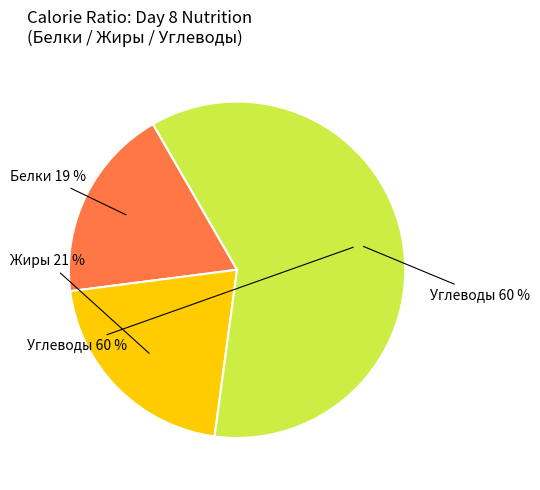

How many slices are in this pie chart?

3